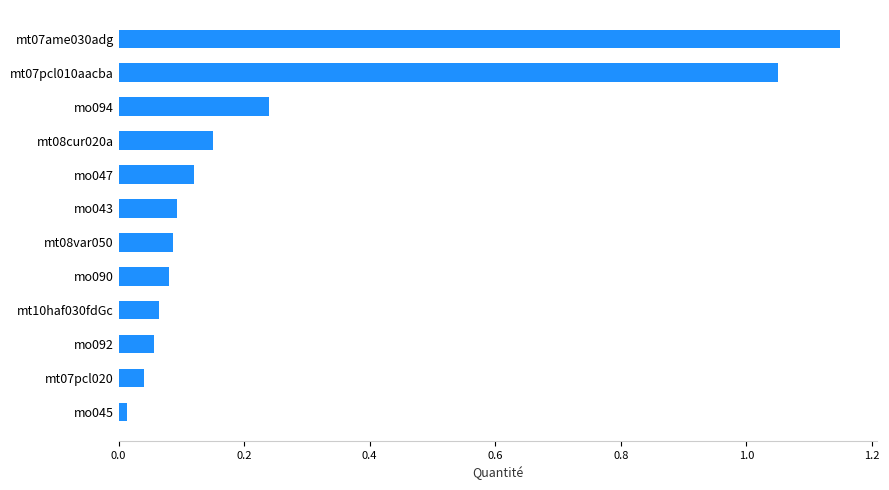

Which has a higher value, mt10haf030fdGc or mo094?

mo094